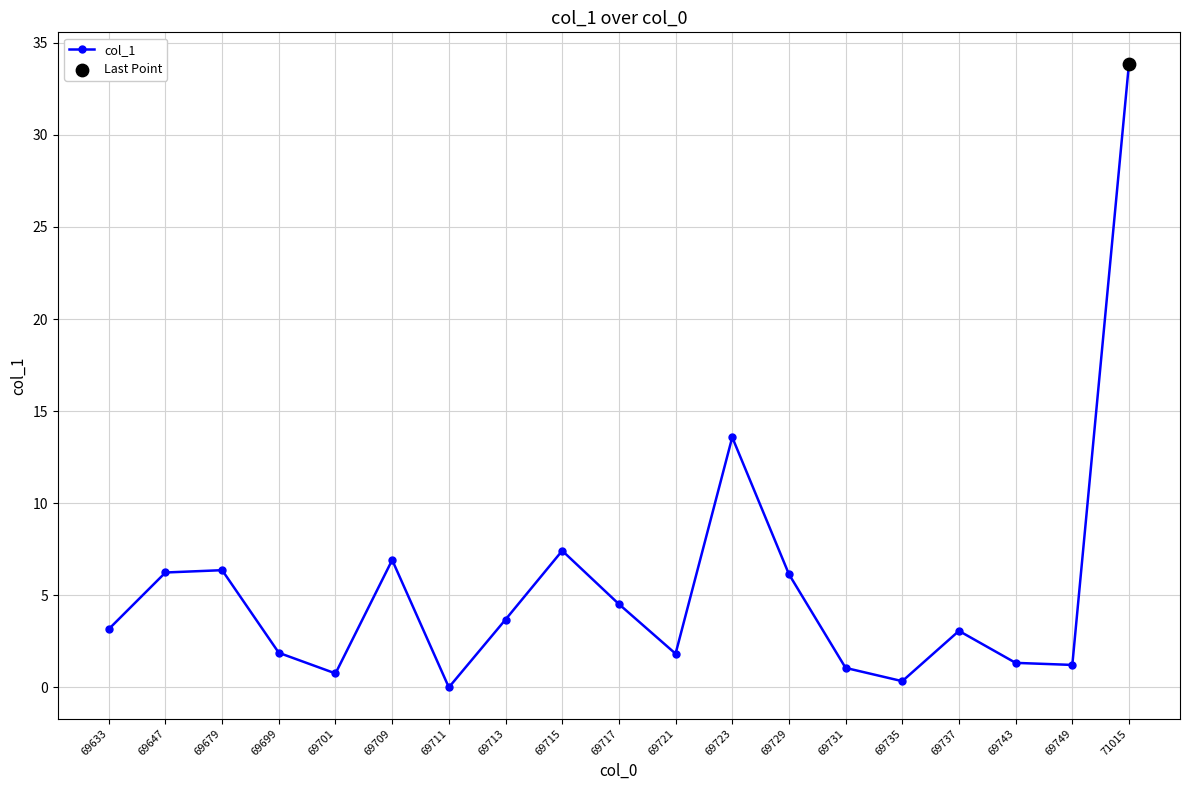

Which has a higher value, 69713 or 69723?

69723